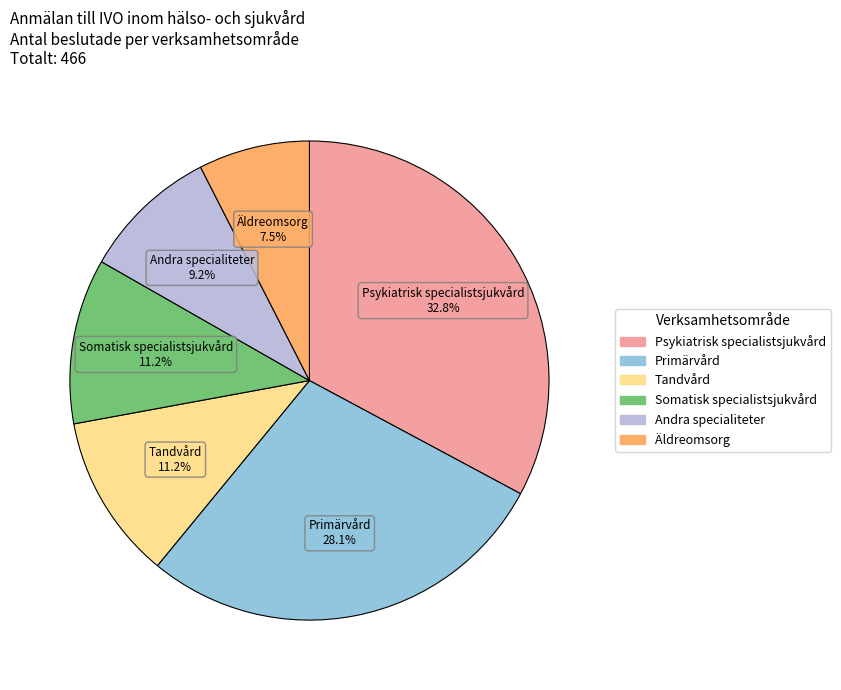

Does any single category account for the majority?

No